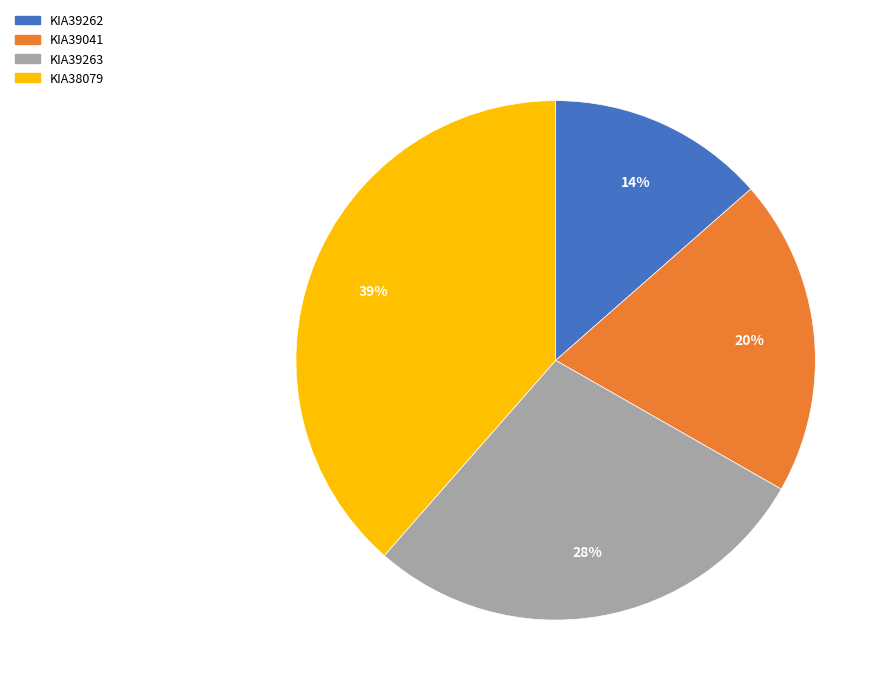

Does KIA39041 account for over 50% of the chart?

No